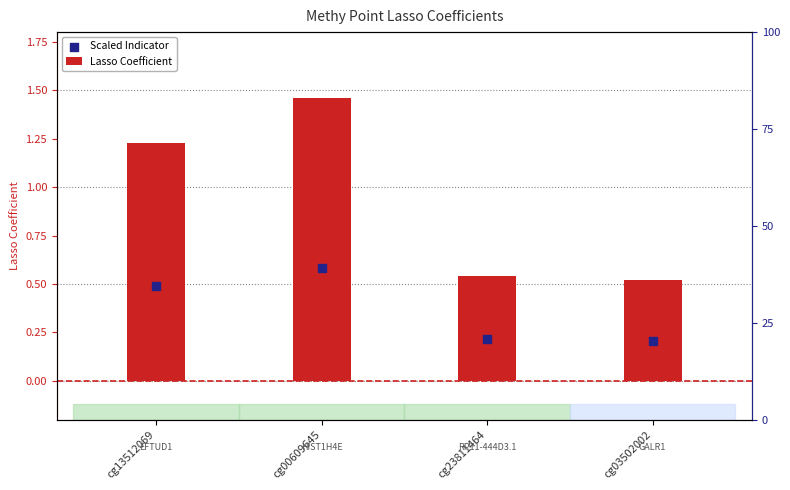

At which category is the sum across all series the highest?

cg00609645